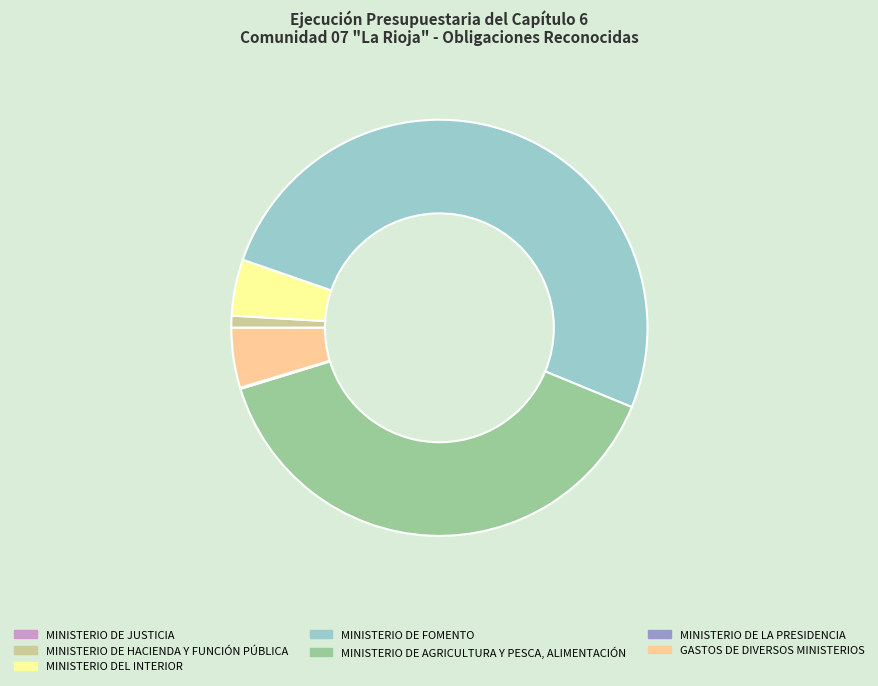

Is it true that MINISTERIO DE FOMENTO is 51% of the pie?

True